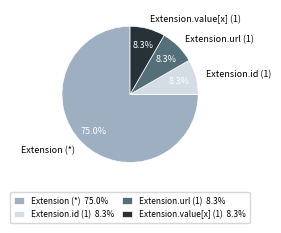

Do Extension (*) and Extension.value[x] (1) together represent more than half of the pie?

Yes